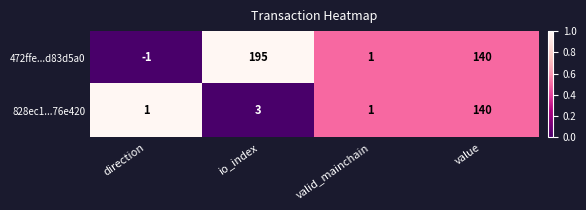

Where does the 472ffe...d83d5a0 series first go above 140?

io_index